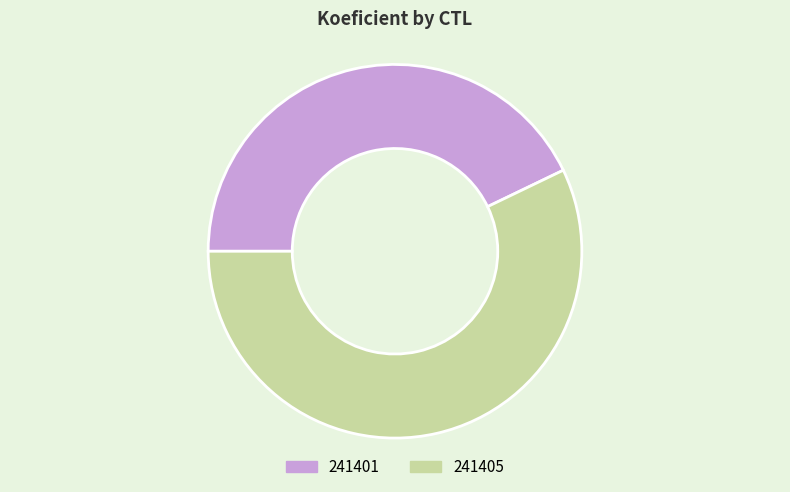

Between 241405 and 241401, which is larger?

241405